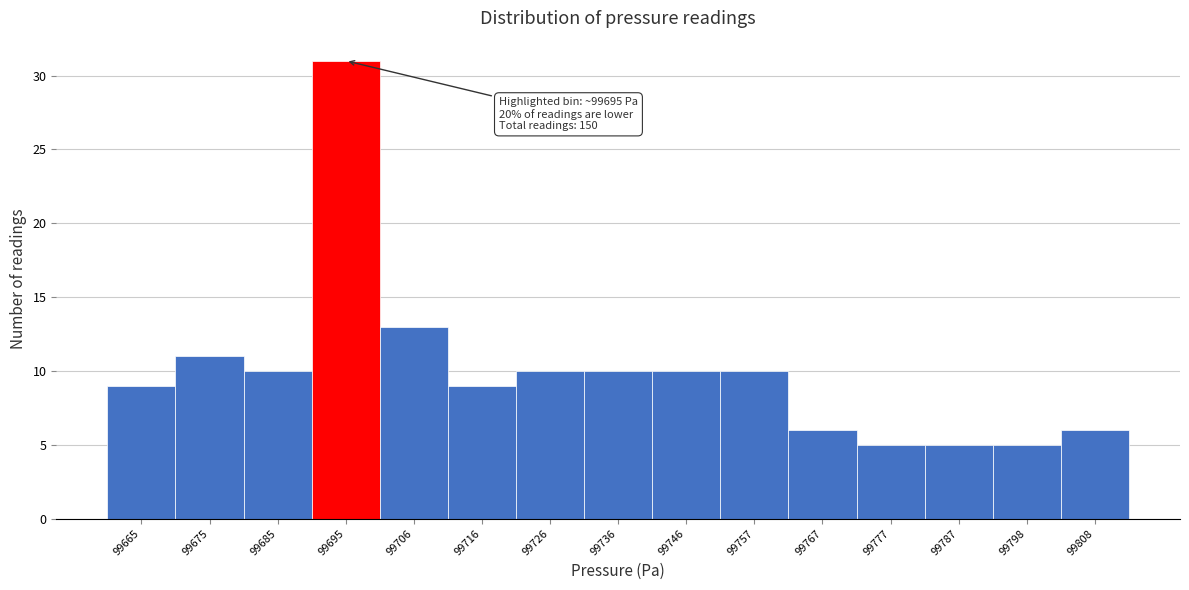

Which range on the x-axis has the tallest bar?

99690 to 99700